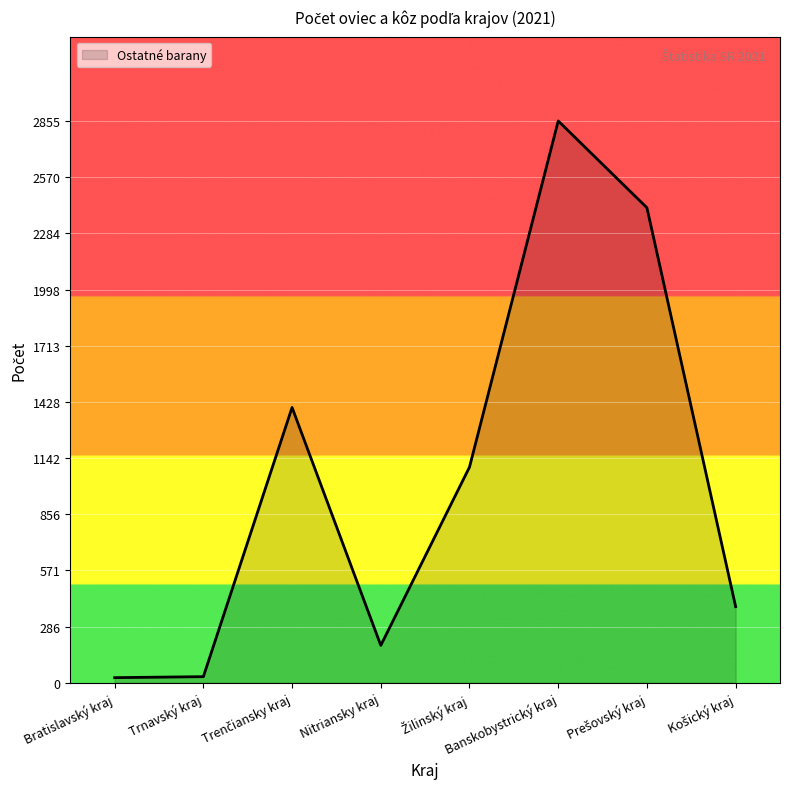

At which category does the chart reach its peak across all series?

Banskobystrický kraj